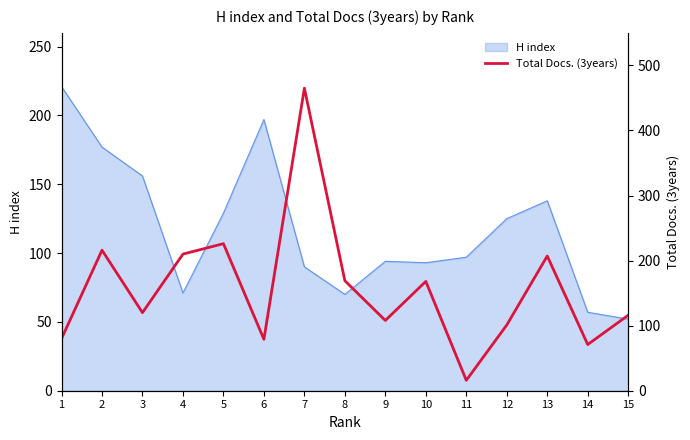

What is the sum of all values?

2352